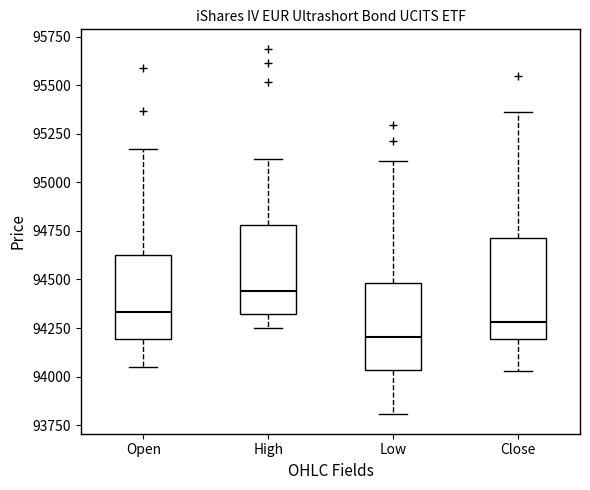

Where is the upper edge of the box for Low on the y-axis? The values are not printed on the chart, so give them approximately, as read against the axis.

94500